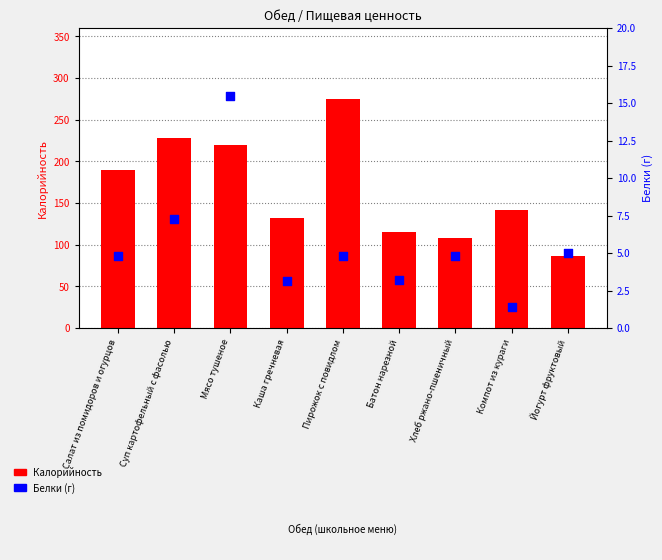

Which series contains the lowest Y value?

Белки (г)